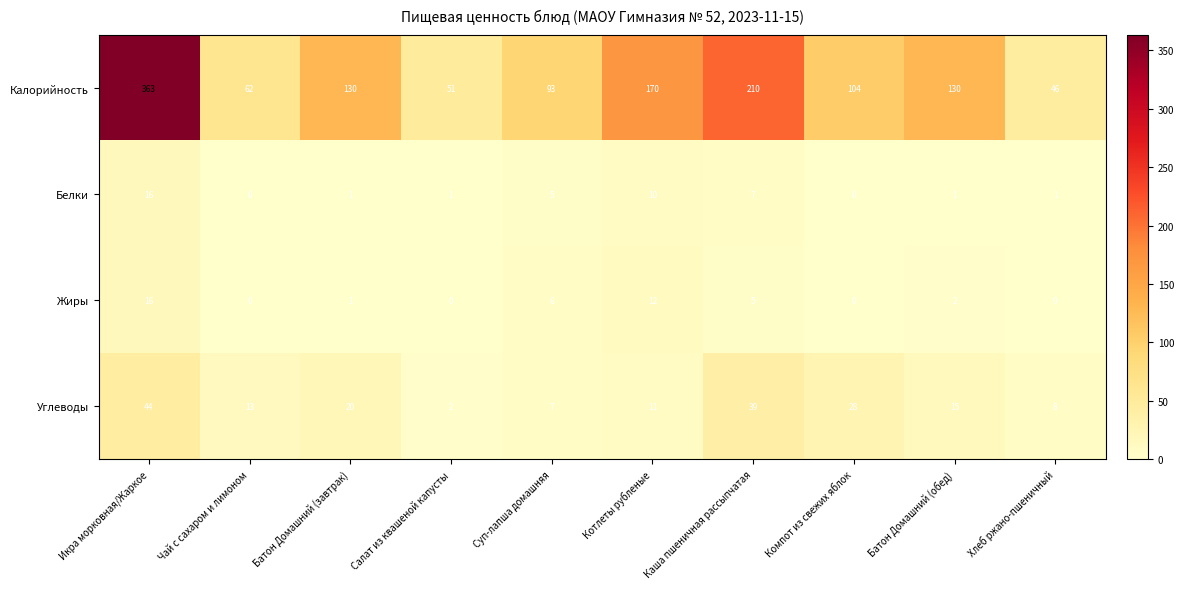

Where is Белки nearest to the value 8?

Каша пшеничная рассыпчатая